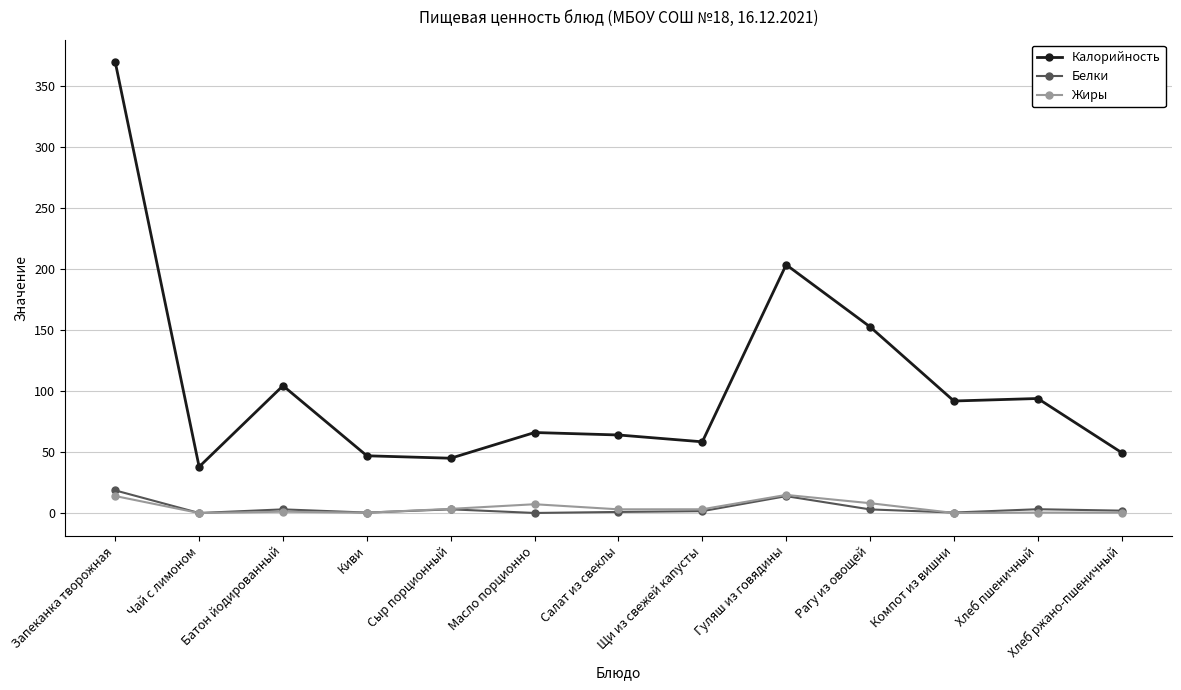

What are all the series names shown in the legend?

Калорийность, Белки, Жиры